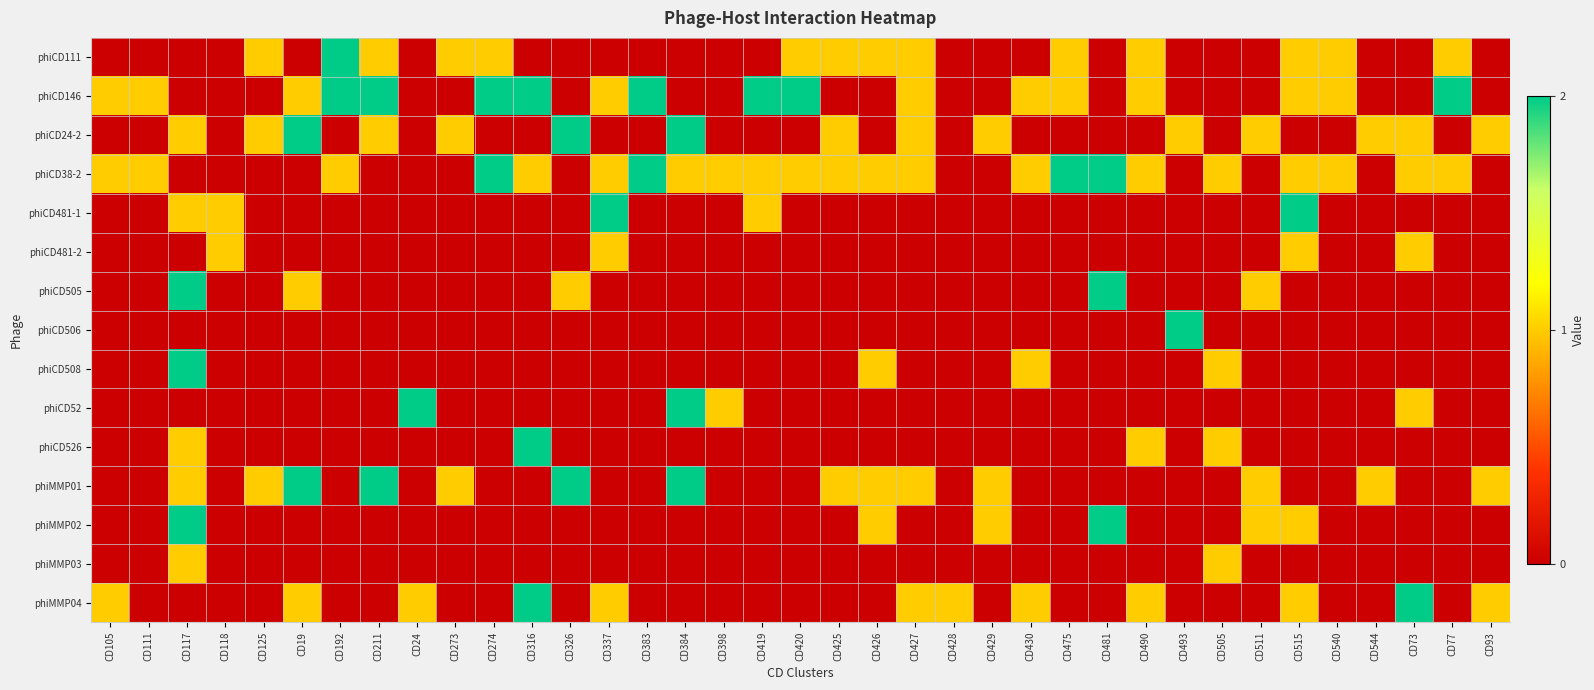

Rank the series by their maximum value, from lowest to highest.

phiCD481-2, phiMMP03, phiCD111, phiCD146, phiCD24-2, phiCD38-2, phiCD481-1, phiCD505, phiCD506, phiCD508, phiCD52, phiCD526, phiMMP01, phiMMP02, phiMMP04